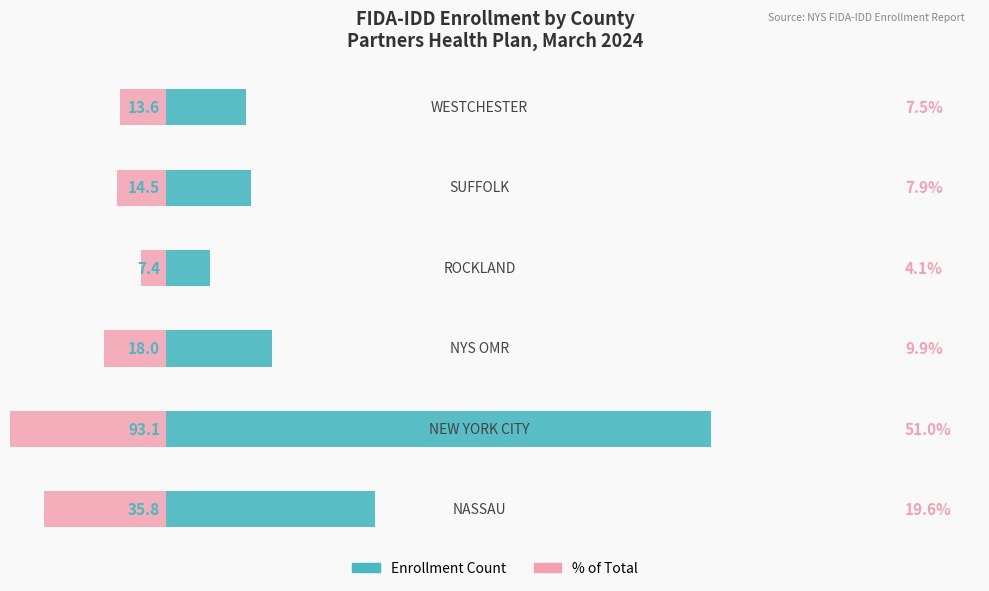

The value of Enrollment at 2 is 299.2. True or false?

False